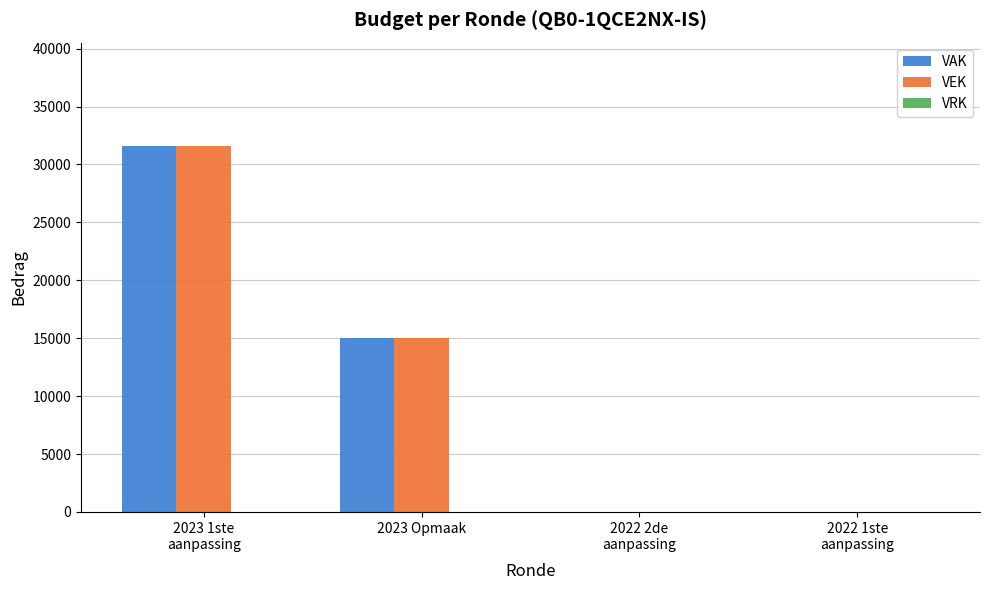

At which label is VEK closest to 15808?

2023 Opmaak